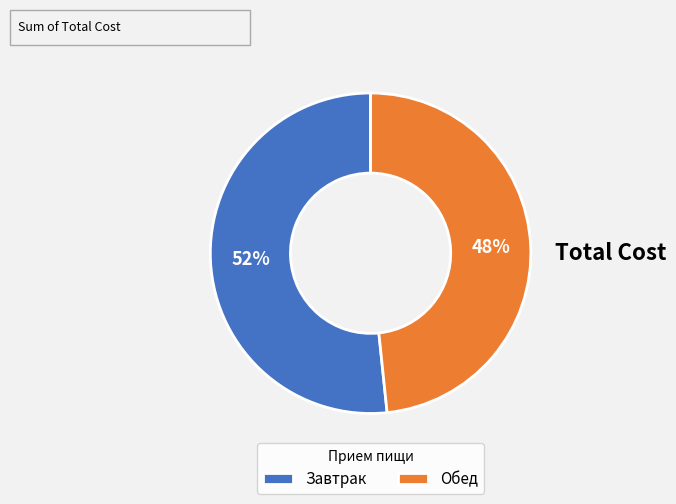

What percentage is the Обед slice, to the nearest percent?

48%